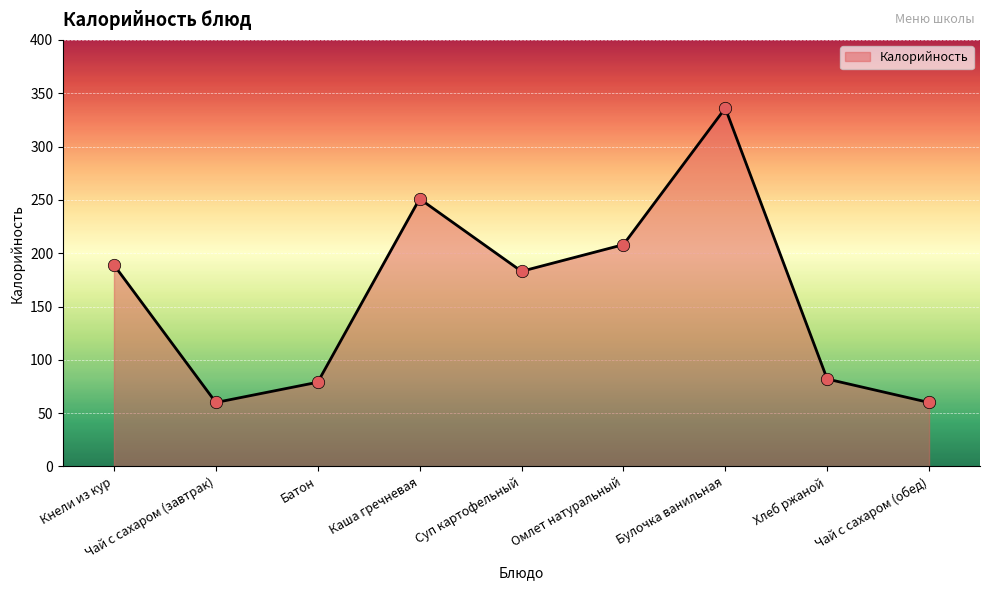

Between Батон and Кнели из кур, which is larger?

Кнели из кур